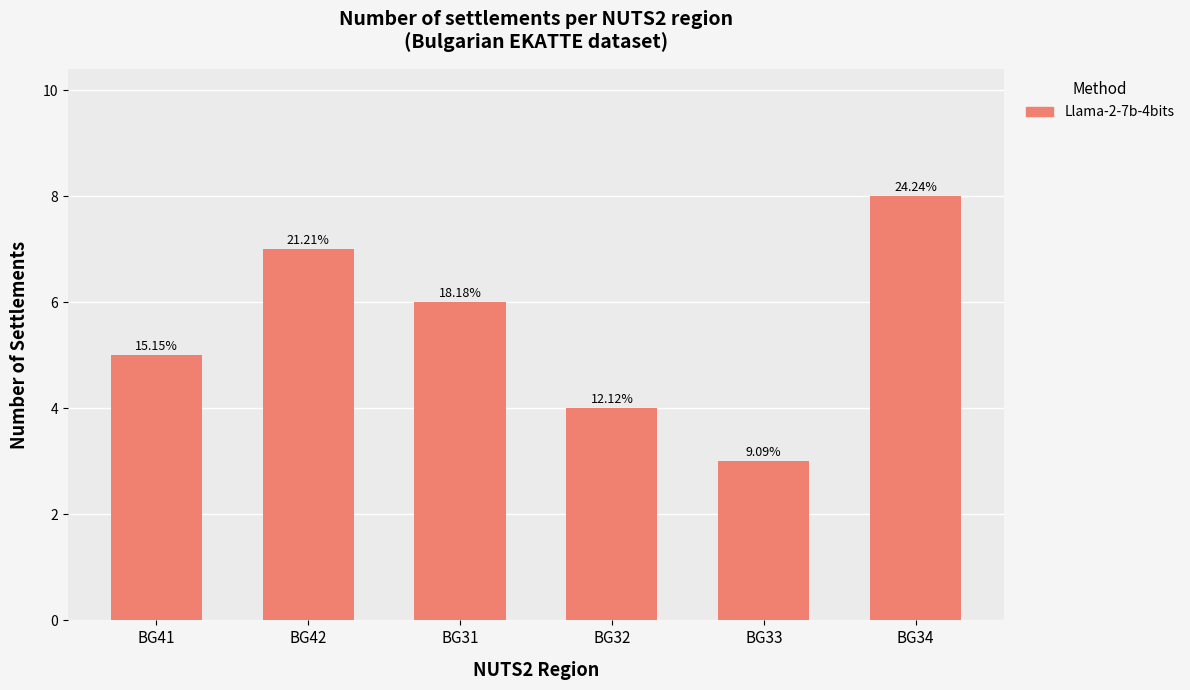

Which label corresponds to the largest value in the chart?

BG34